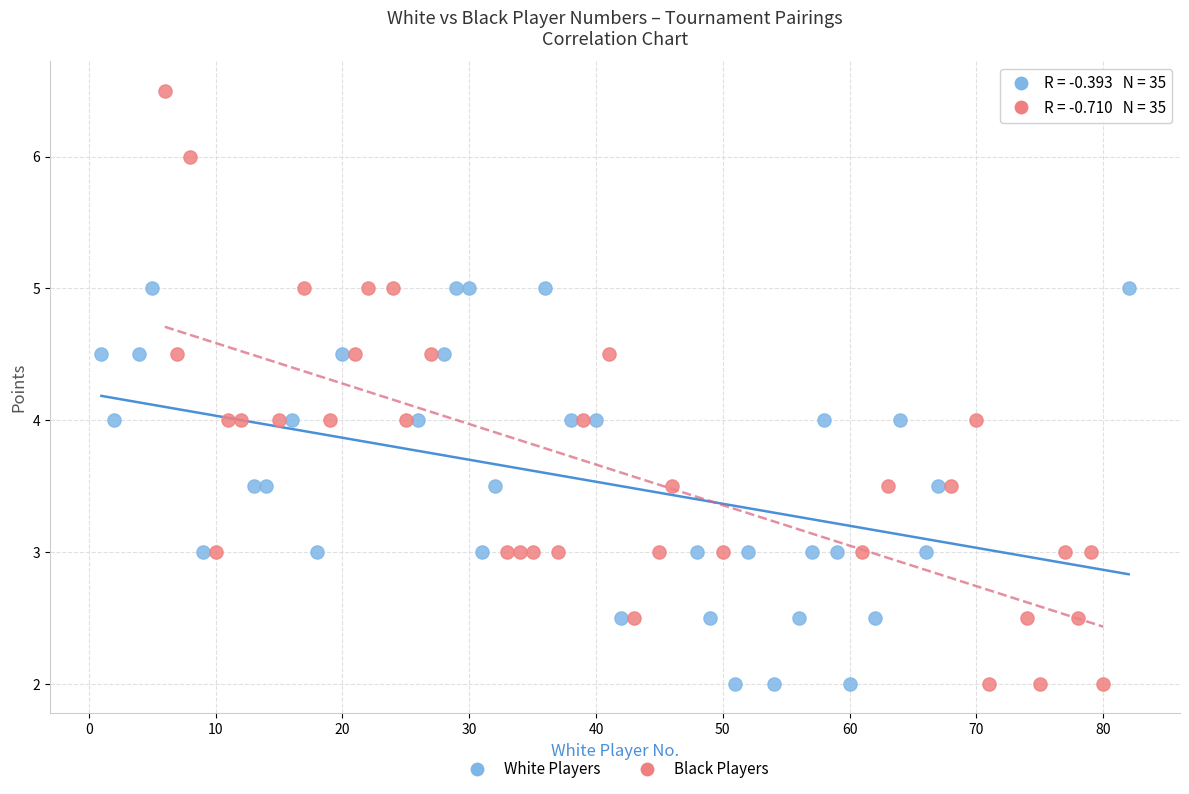

Which series contains the highest Y value?

Black Players